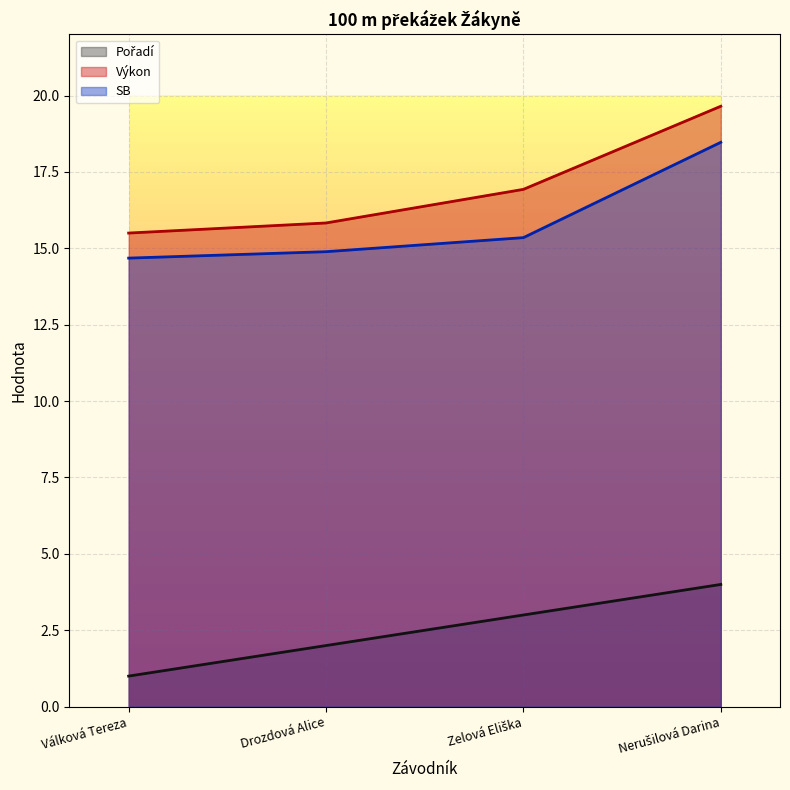

Which category has the lowest value in the SB series?

Válková Tereza